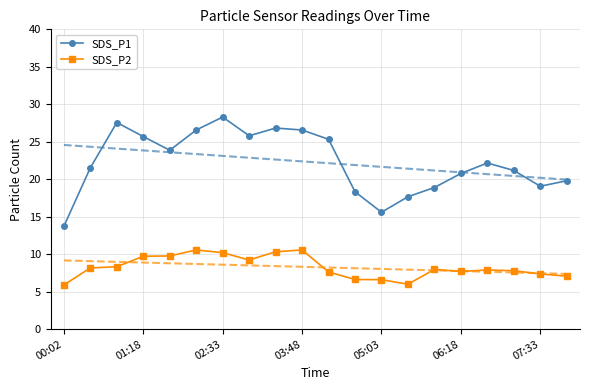

True or false: SDS_P1 has more than 0 interior local peaks.

True